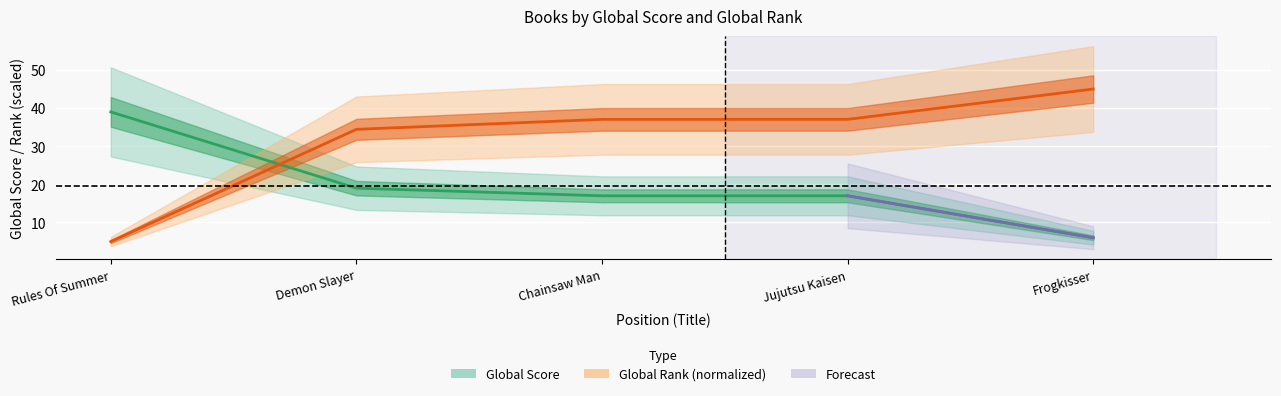

Which series has the largest total across all categories?

Global Rank